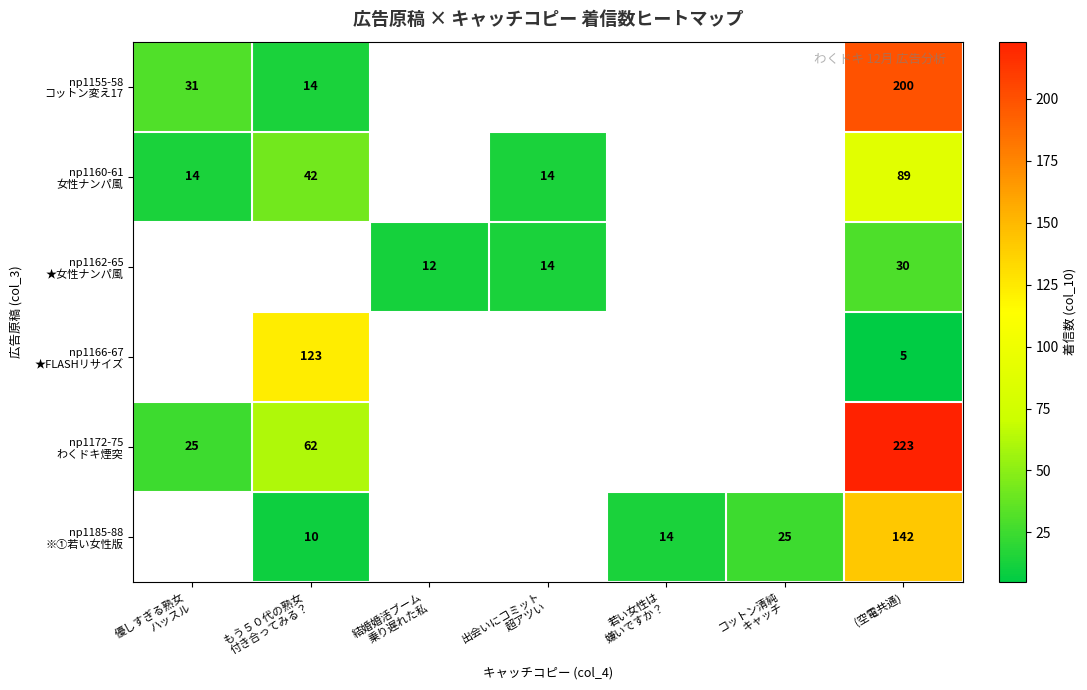

What is the difference between the highest and lowest values at (空電共通)?

218